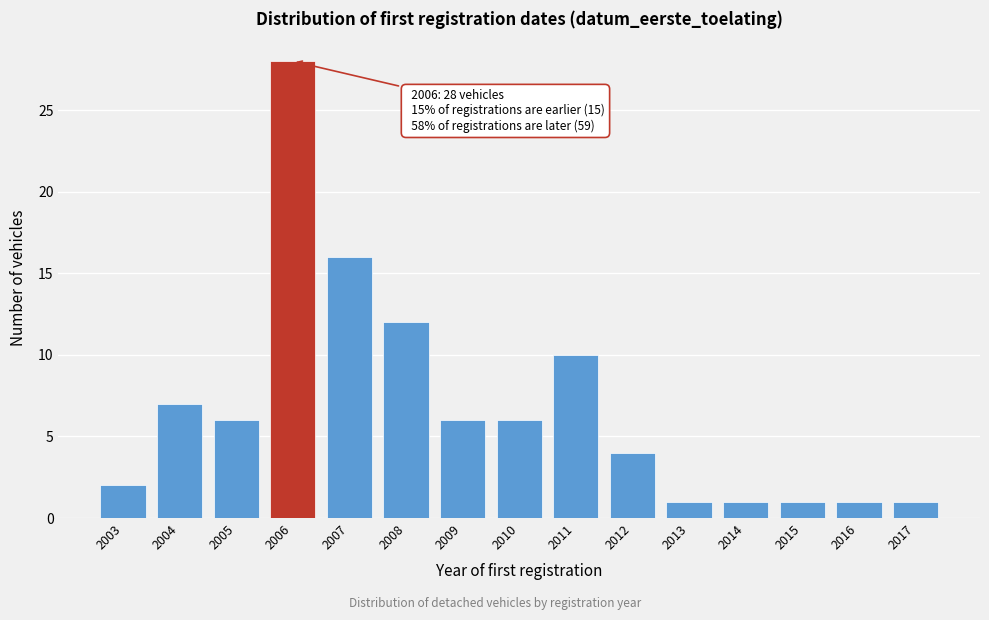

Reading left to right, list all the values displayed in this chart.

2003=2	2004=7	2005=6	2006=28	2007=16	2008=12	2009=6	2010=6	2011=10	2012=4	2013=1	2014=1	2015=1	2016=1	2017=1